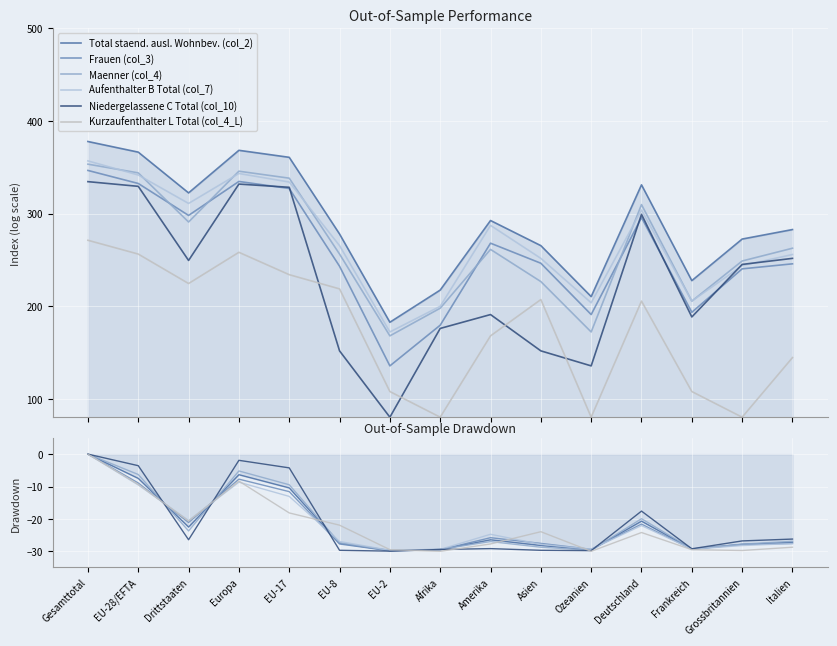

What is the label of the 10th point from the right?

EU-8